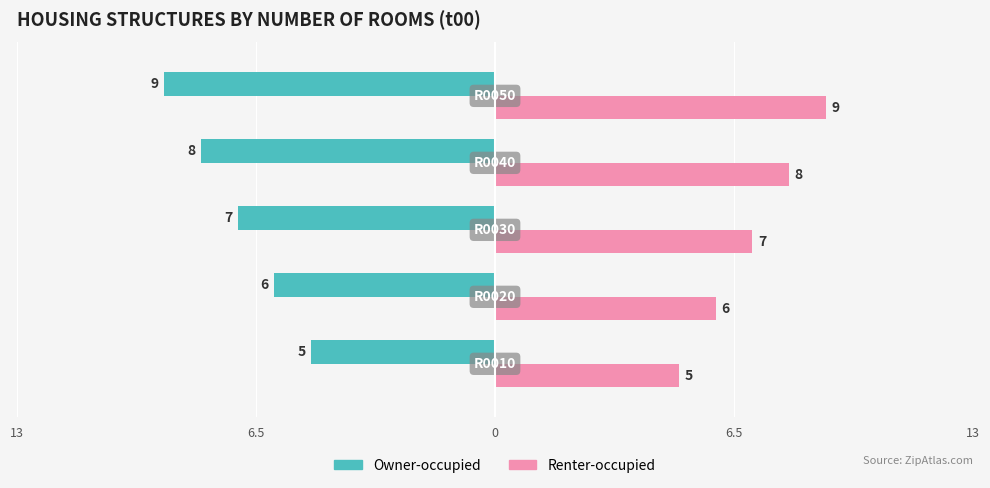

Rank the series by their average value, from highest to lowest.

Renter-occupied, Owner-occupied